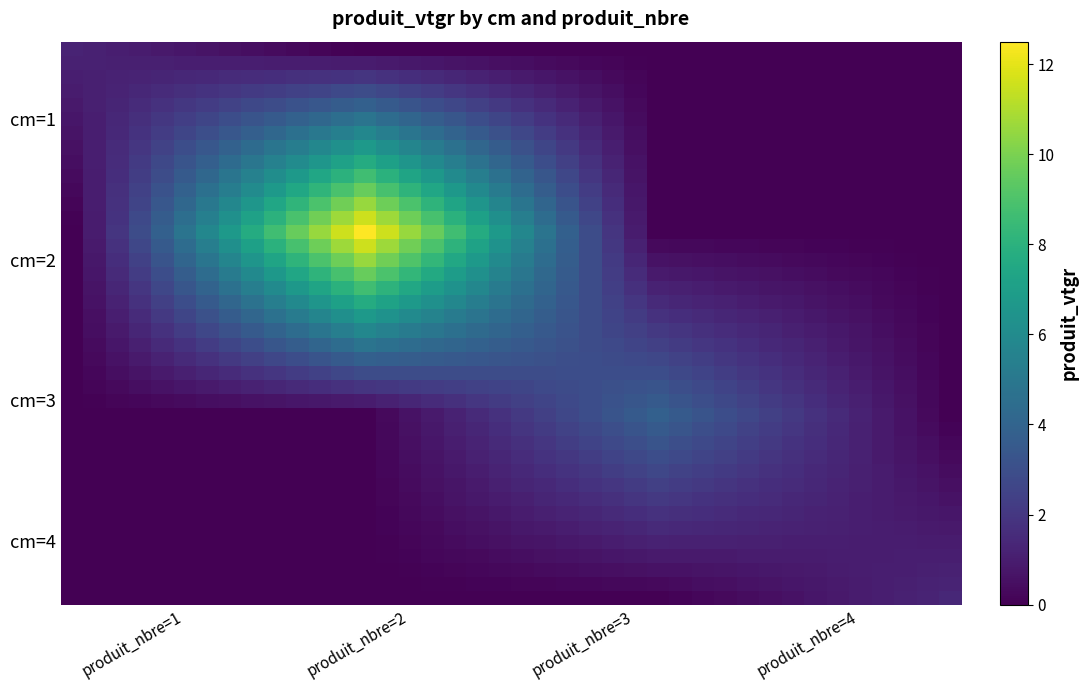

Count the number of categories in the chart.

40